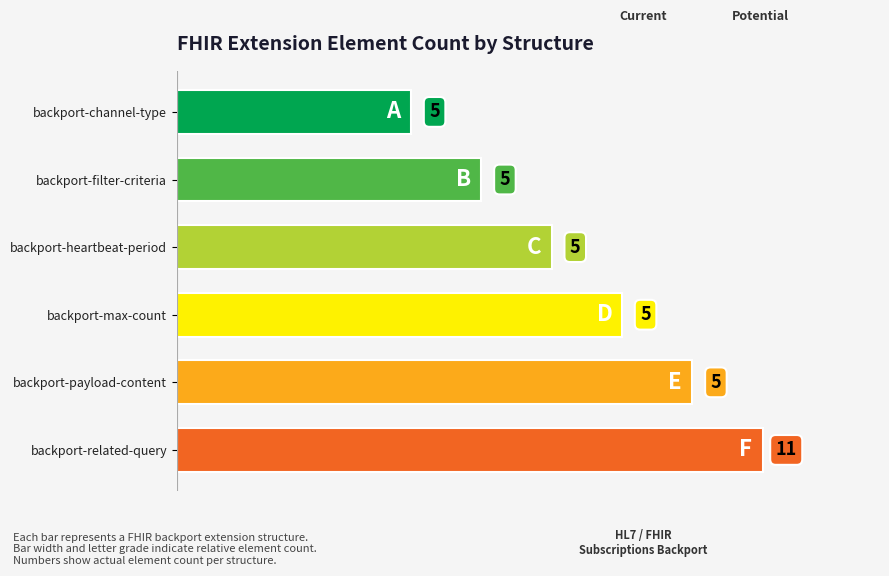

Does the chart contain any negative values?

No